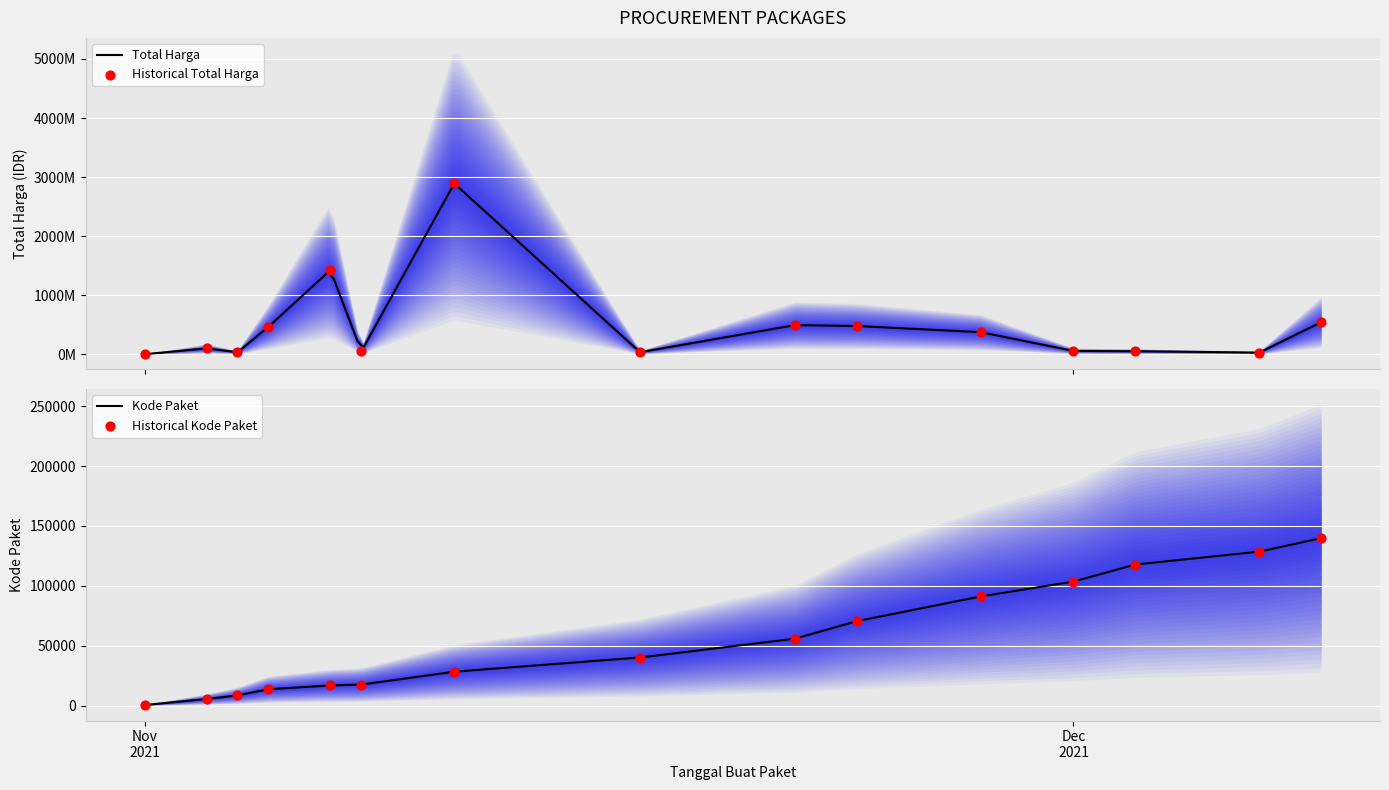

Is the value of Kode Paket at 2021-11-01 greater than the value of Total Harga at 2021-11-04?

No